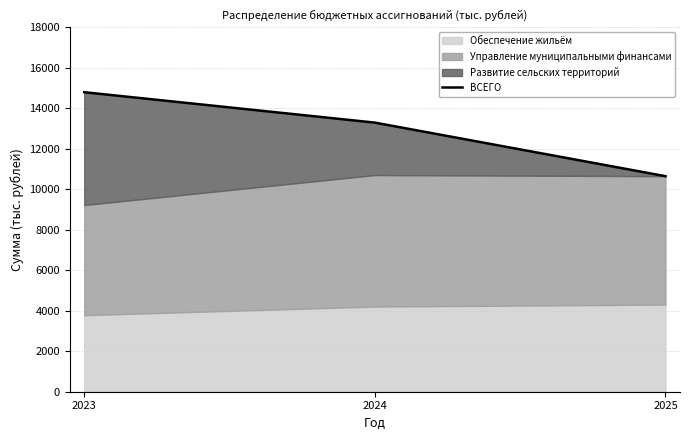

Where is the data nearest to the value 12726?

2024